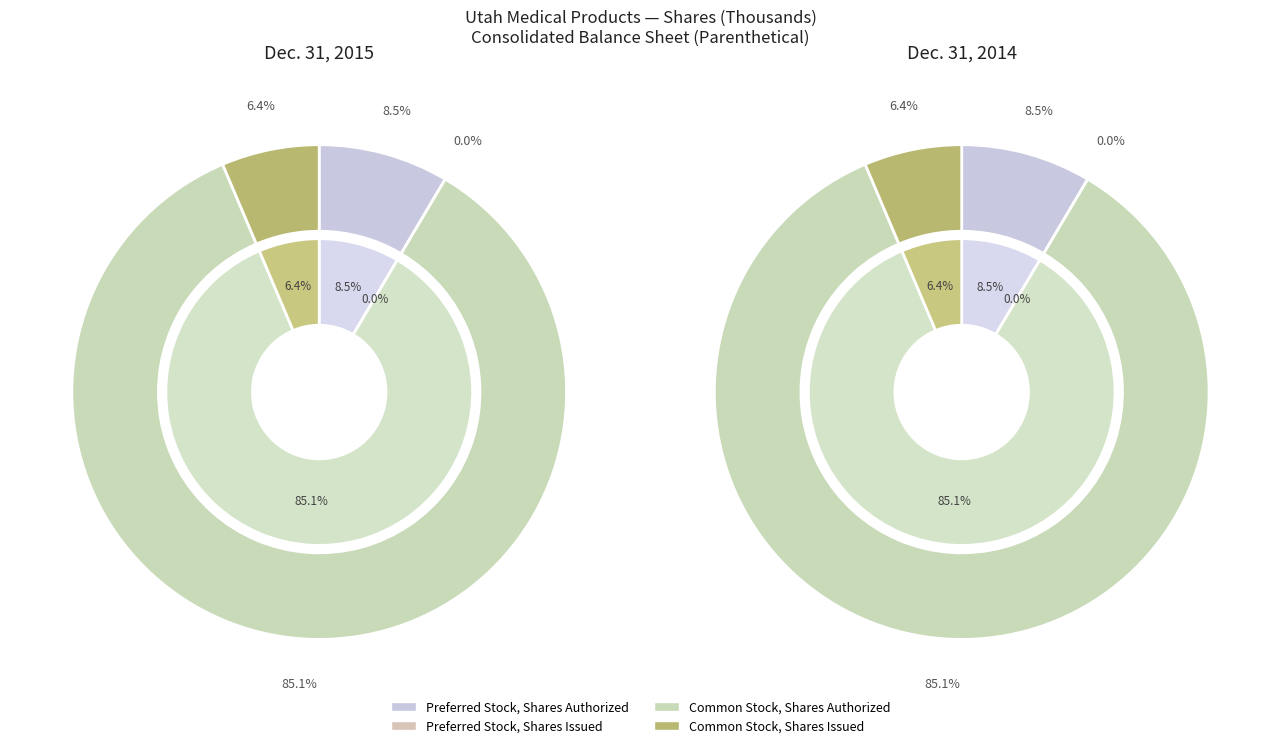

What is the change in value from Common Stock, Shares Authorized to Common Stock, Shares Issued?

-46249